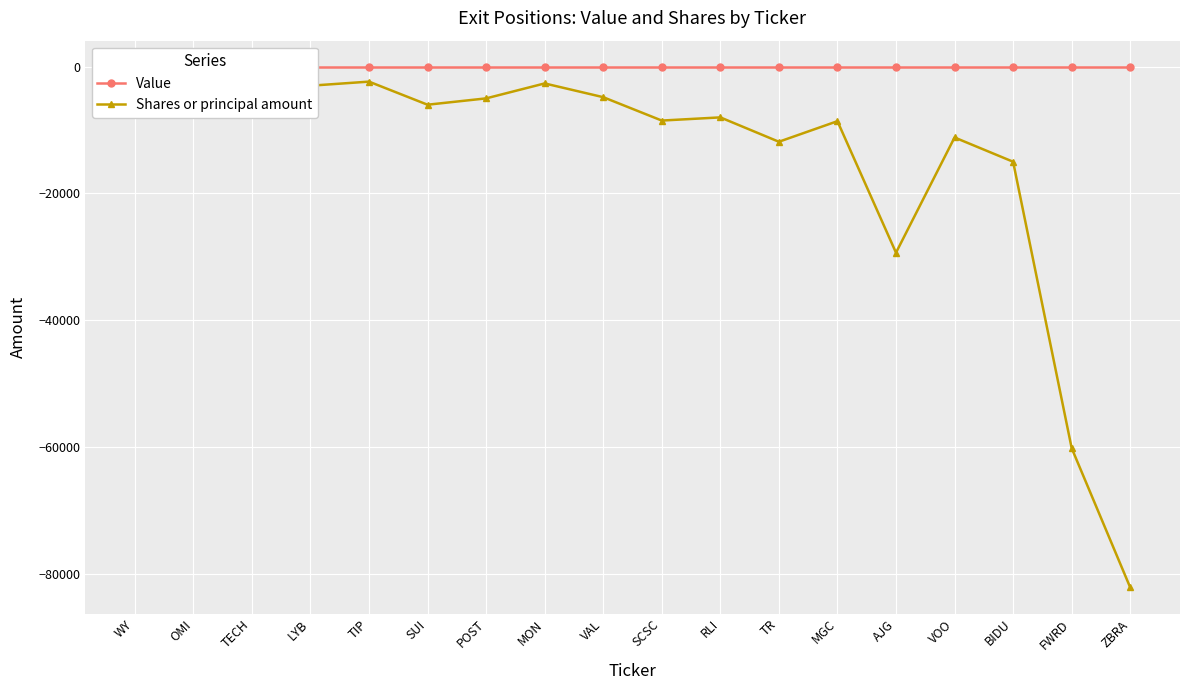

Reading left to right, what are all the values shown in this chart?

Value: 0	0	0	0	0	0	0	0	0	0	0	0	0	0	0	0	0	0
Shares or principal amount: -6865	-6200	-2600	-3000	-2355	-6000	-5000	-2640	-4810	-8500	-8000	-11845	-8598	-29355	-11170	-15000	-60205	-82200